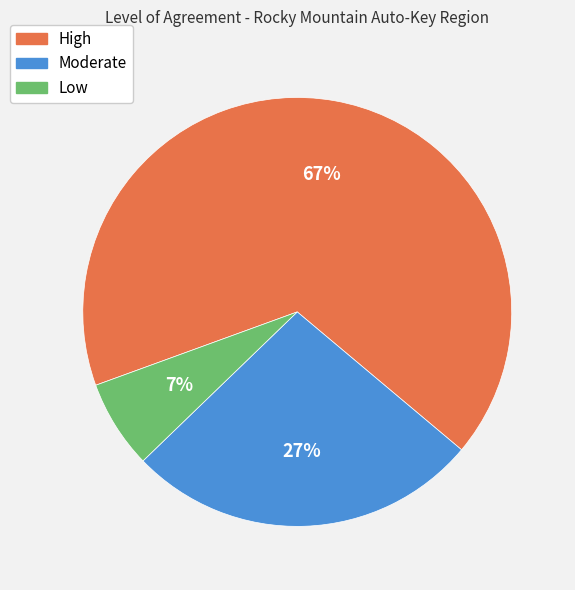

Approximately how many times larger is the value at Moderate compared to High?

0.4